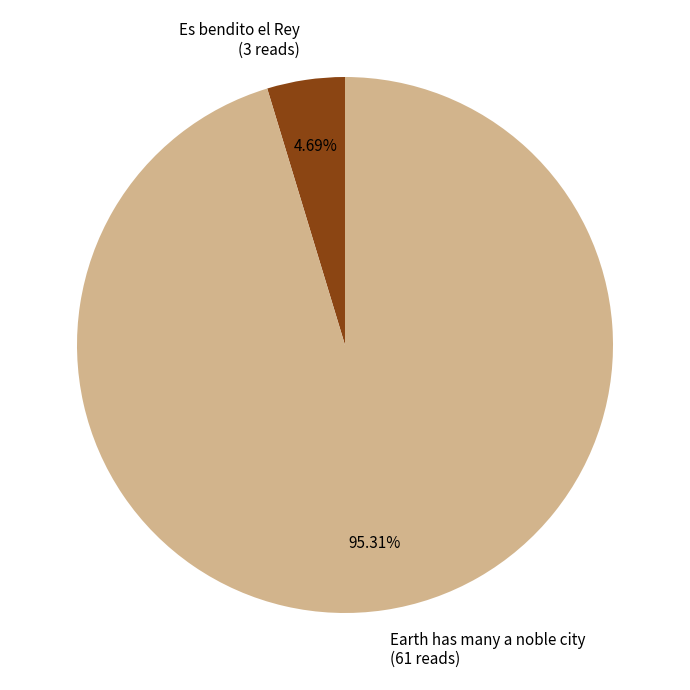

True or false: Es bendito el Rey accounts for 5% of the total.

True